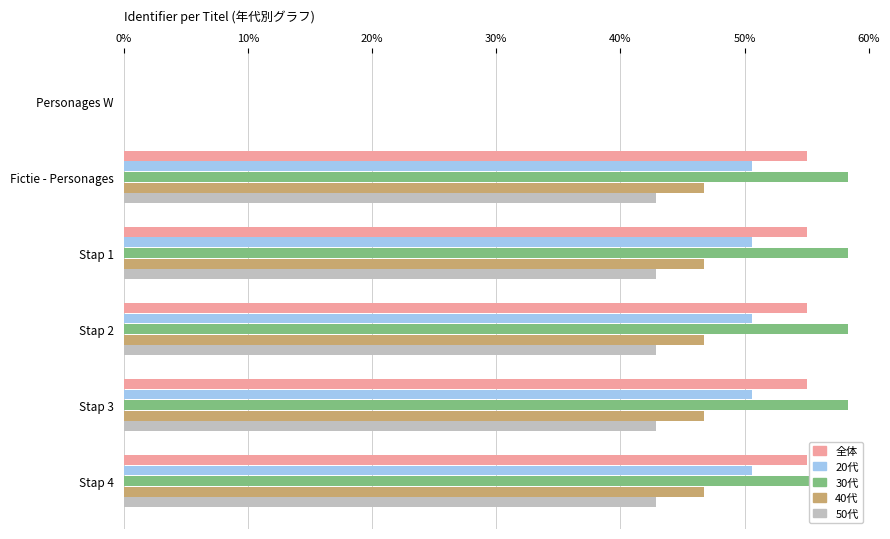

List the series in order of their overall mean, lowest first.

50代, 40代, 20代, 全体, 30代